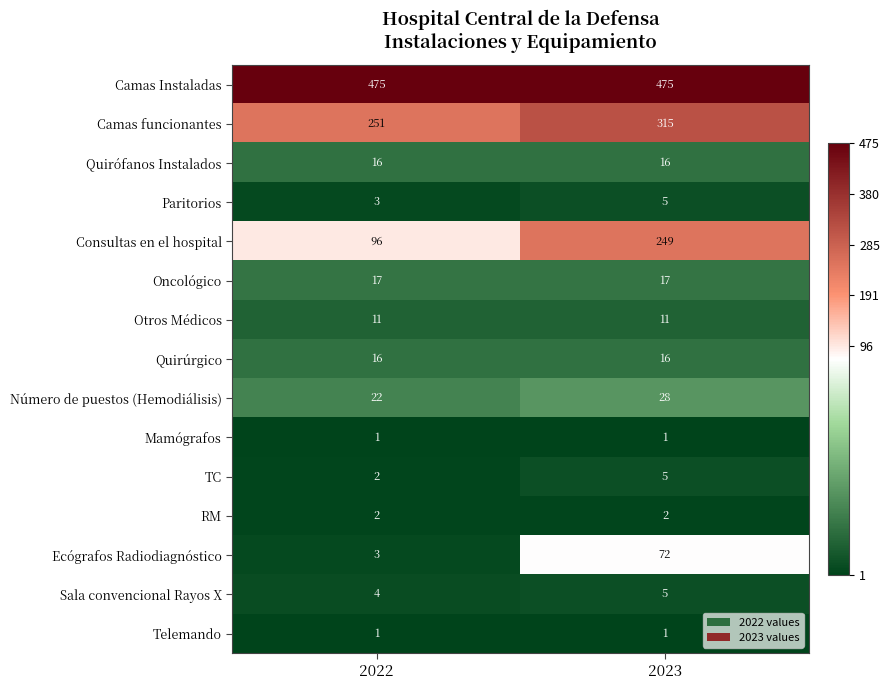

At which category is the sum across all series the highest?

2023